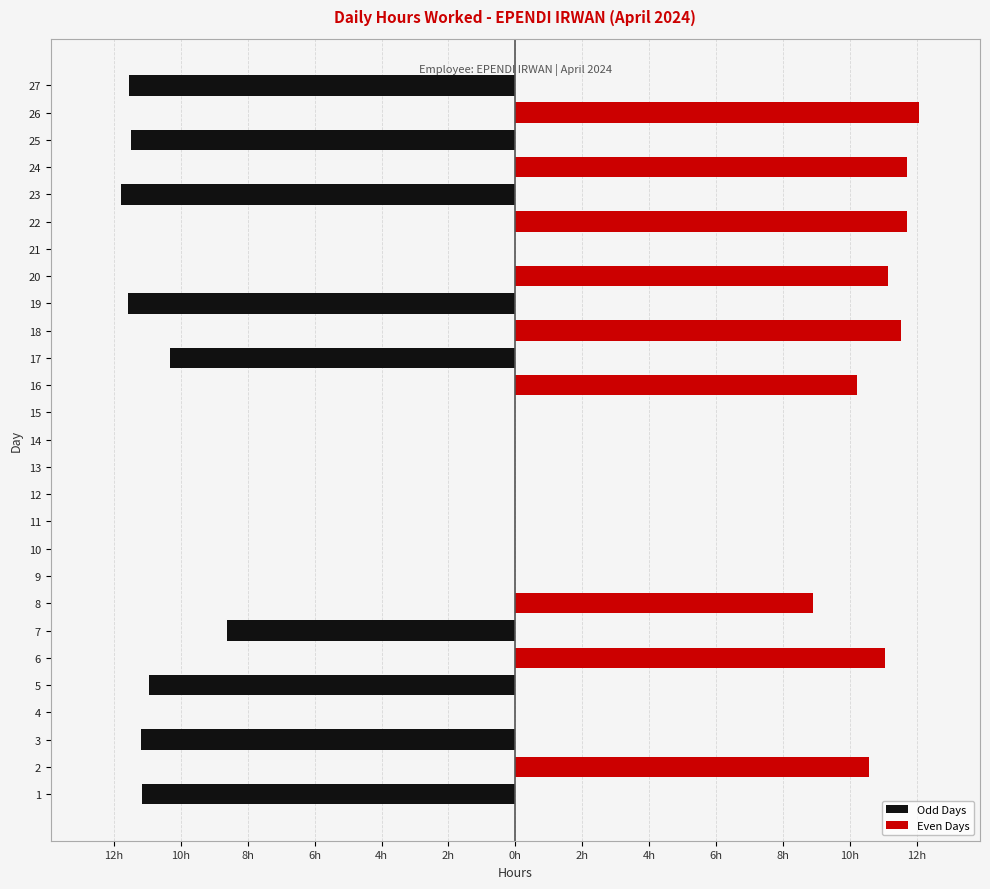

Reading left to right, extract all data points from this chart.

Odd Days: -11.2	0.0	-11.2	0.0	-10.9	0.0	-8.6	0.0	0.0	0.0	0.0	0.0	0.0	0.0	0.0	0.0	-10.3	0.0	-11.6	0.0	0.0	0.0	-11.8	0.0	-11.5	0.0	-11.6
Even Days: 0.0	10.6	0.0	0.0	0.0	11.0	0.0	8.9	0.0	0.0	0.0	0.0	0.0	0.0	0.0	10.2	0.0	11.5	0.0	11.2	0.0	11.7	0.0	11.7	0.0	12.1	0.0